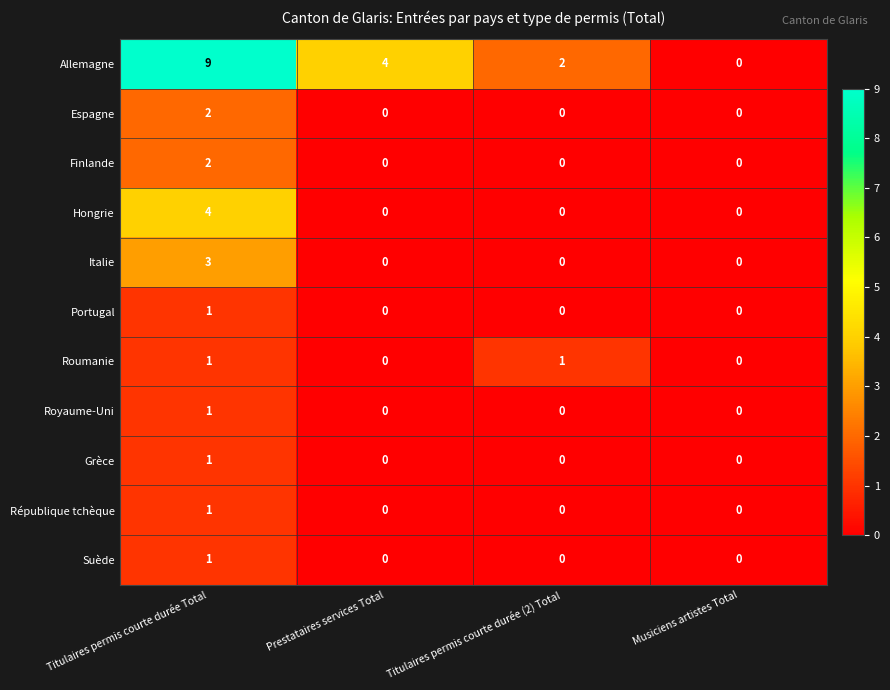

At which category is the sum across all series the highest?

Titulaires permis courte durée Total